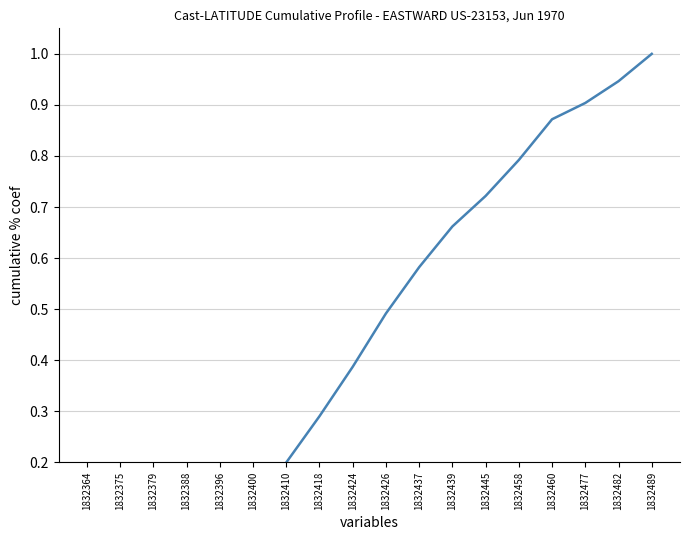

Which has a higher value, 1832489 or 1832379?

1832489